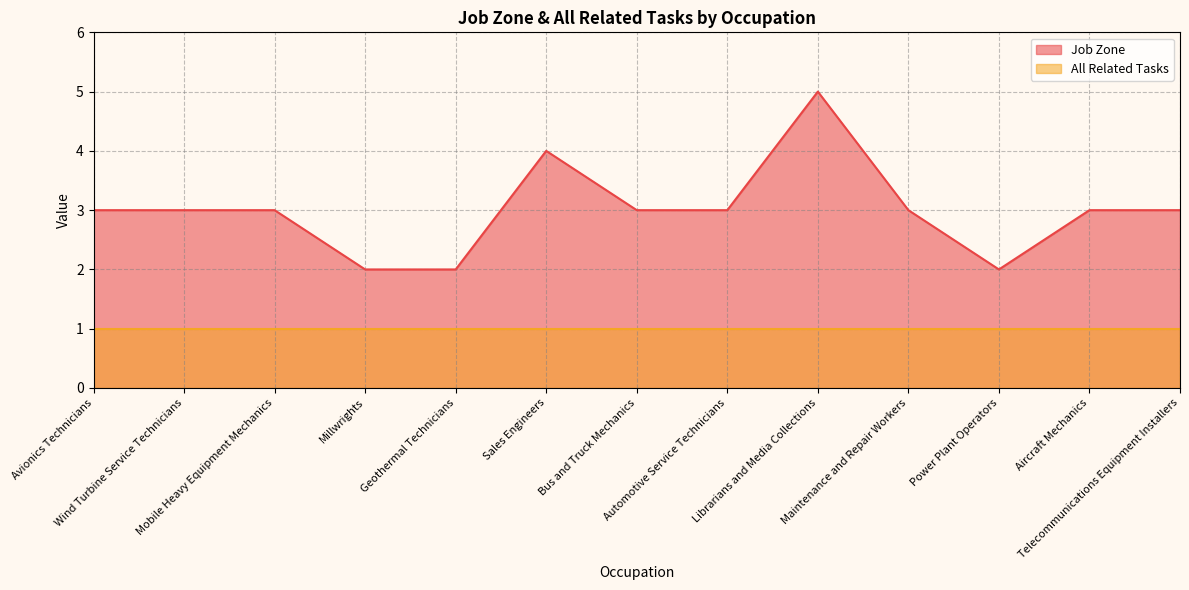

What is the change in value from Geothermal Technicians to Aircraft Mechanics?

+1